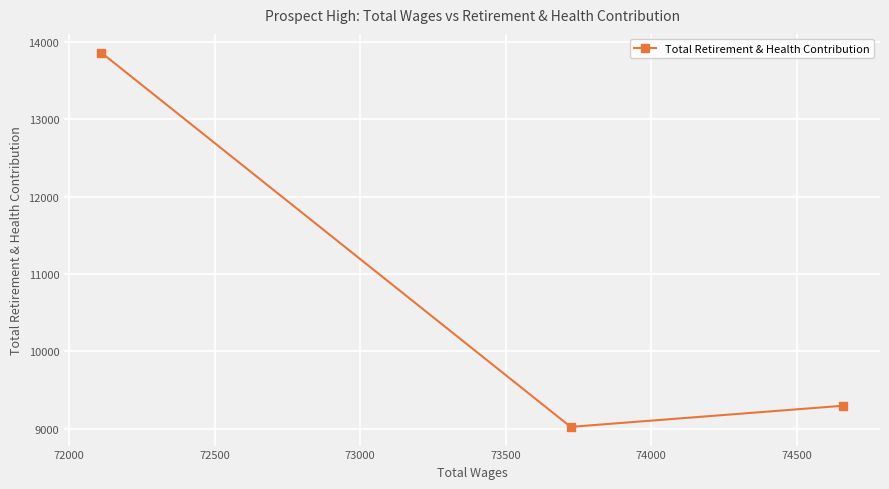

How many data points are less than 9297?

1